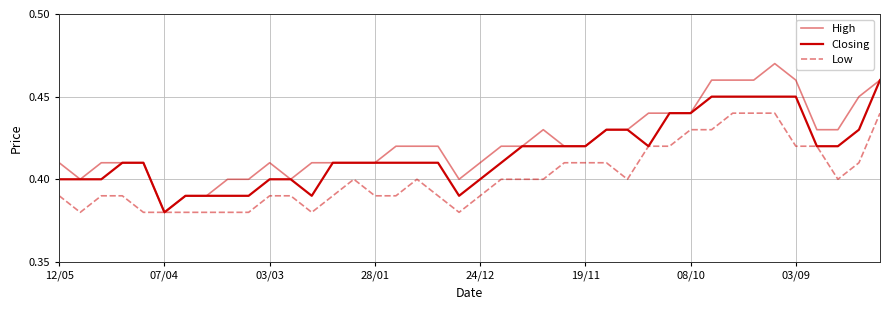

Count the number of data series in this chart.

3